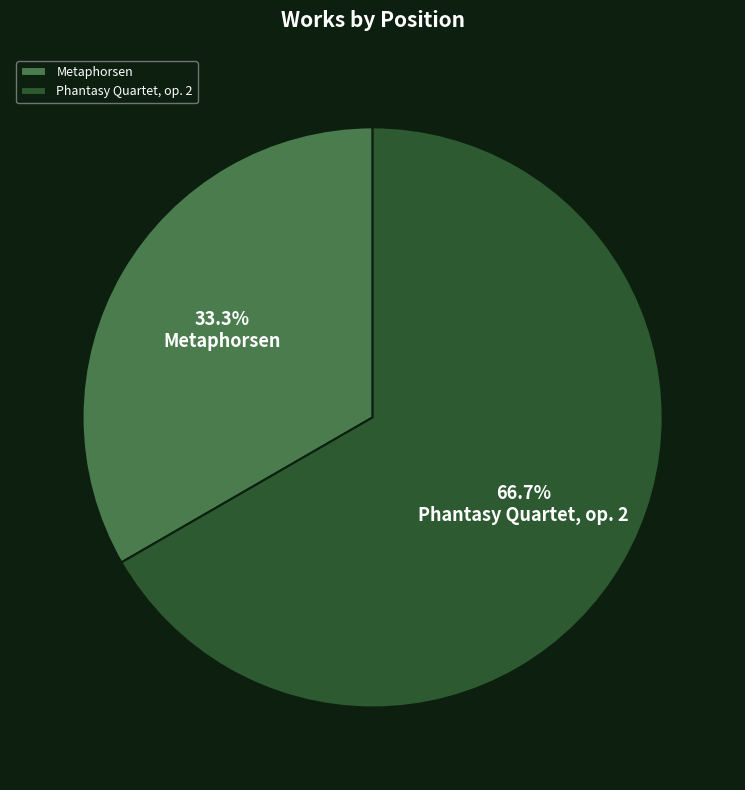

Count the number of slices in the pie.

2